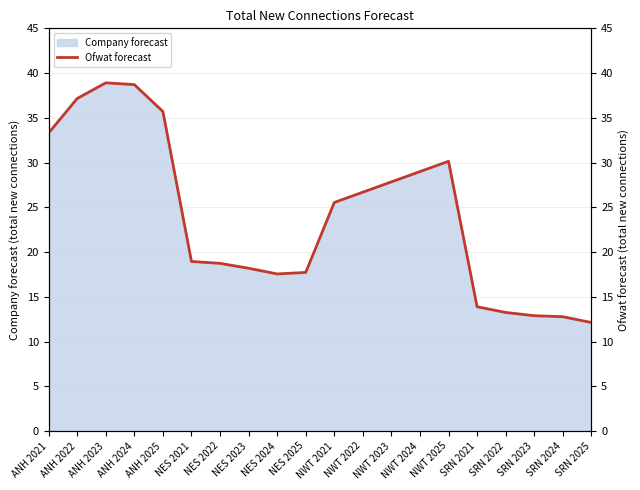

What is the change in value from ANH 2025 to SRN 2023?

-22.8